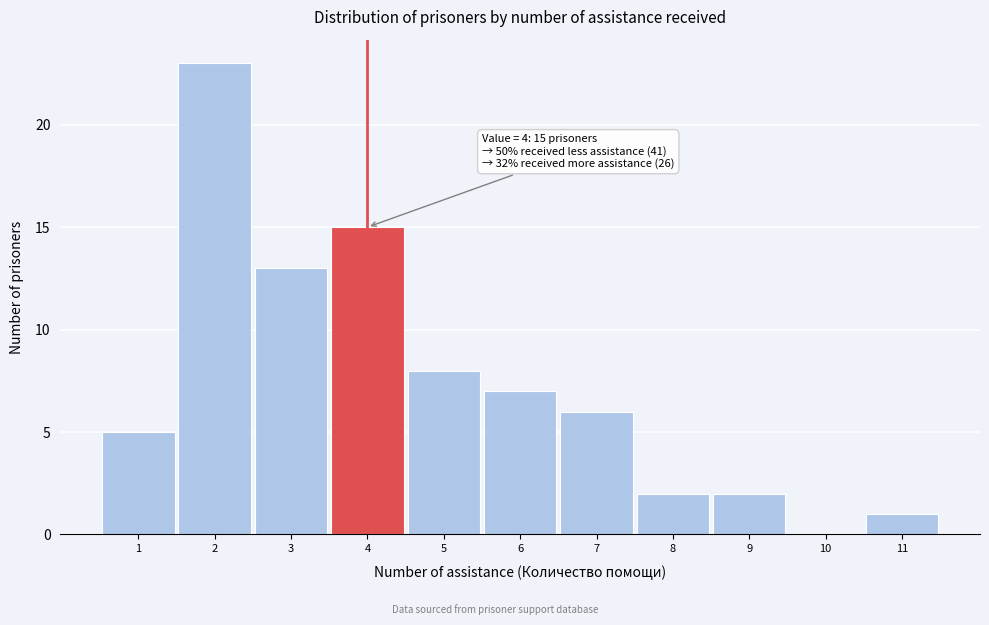

Which range on the x-axis has the tallest bar?

1.5 to 2.5